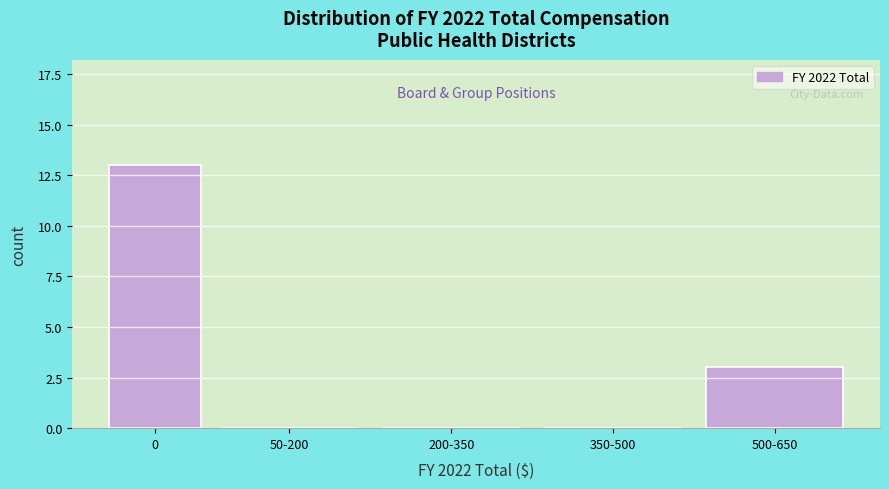

Reading right to left, transcribe all the data shown in this chart.

500-650=3	350-500=0	200-350=0	50-200=0	0=13